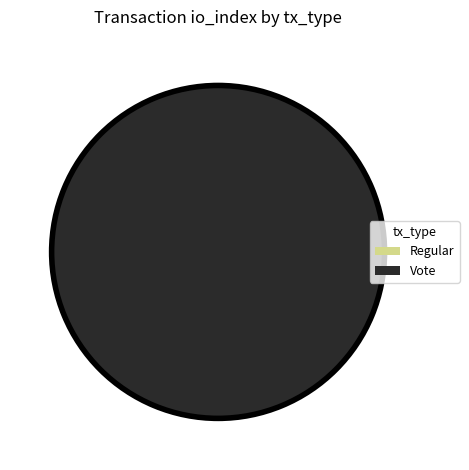

Which has a higher value, Regular or Vote?

Vote